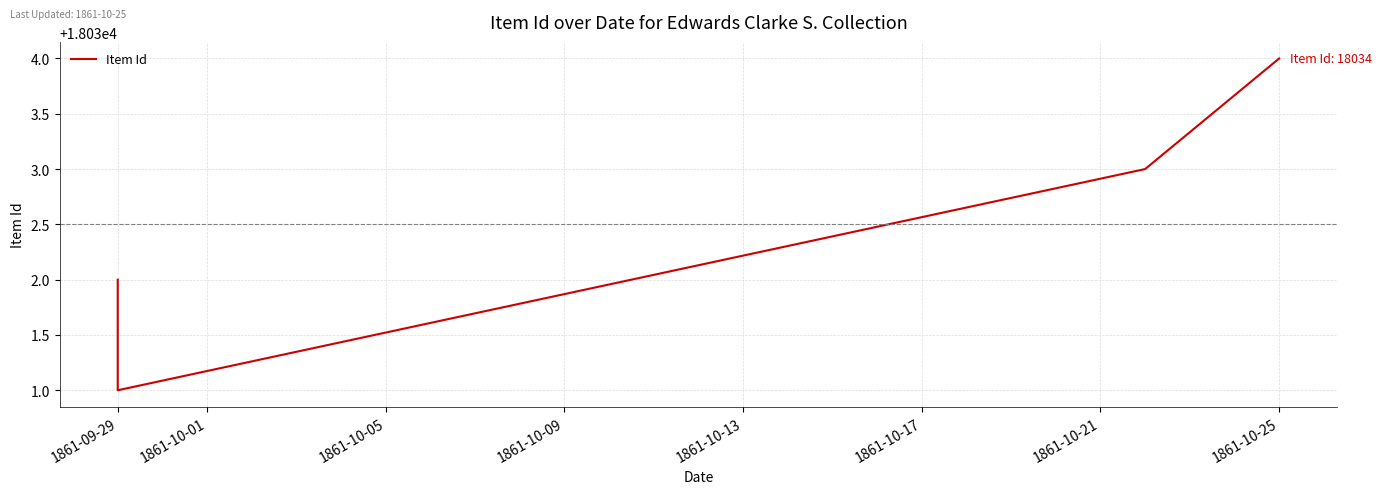

What is the difference between the maximum and minimum values?

3